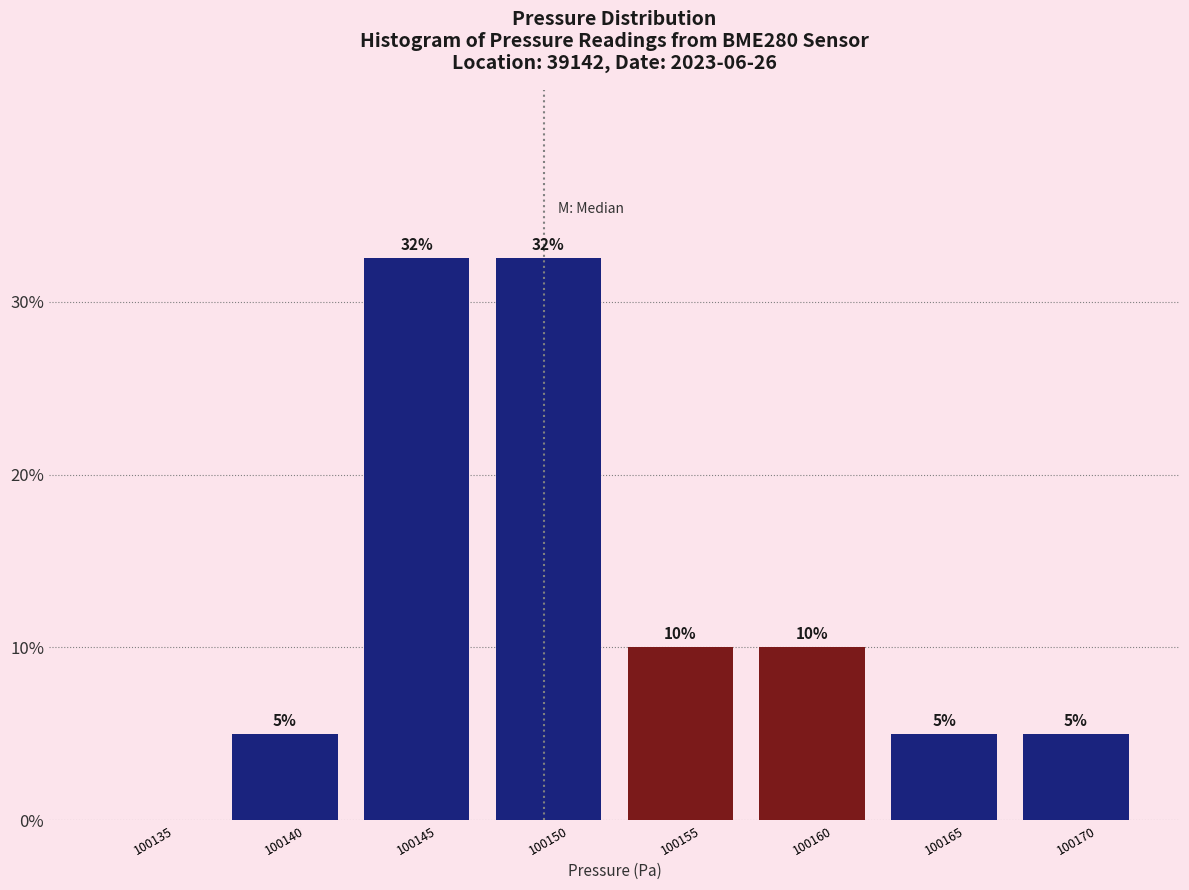

Where does the data first go above 10?

100145